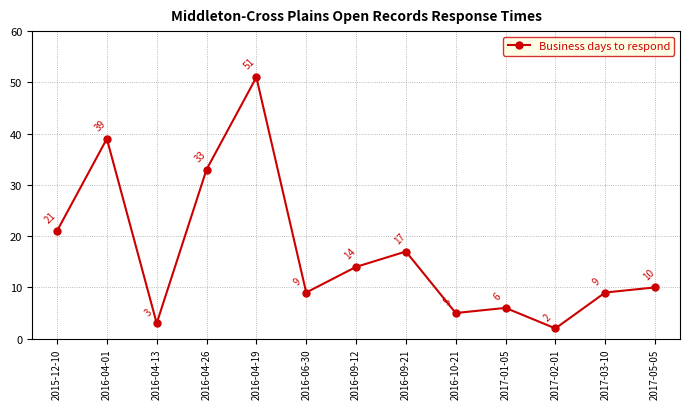

Does the chart display data point markers on the line(s)?

Yes